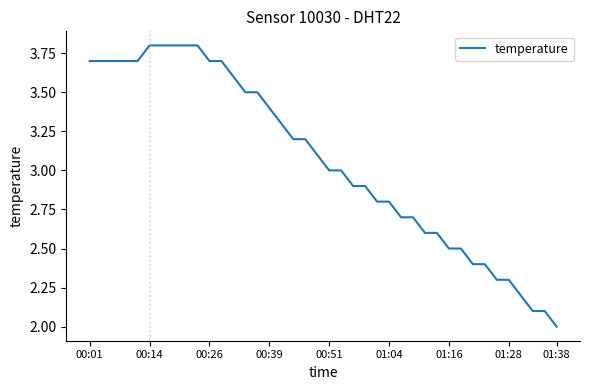

What is the greatest value displayed?

3.8